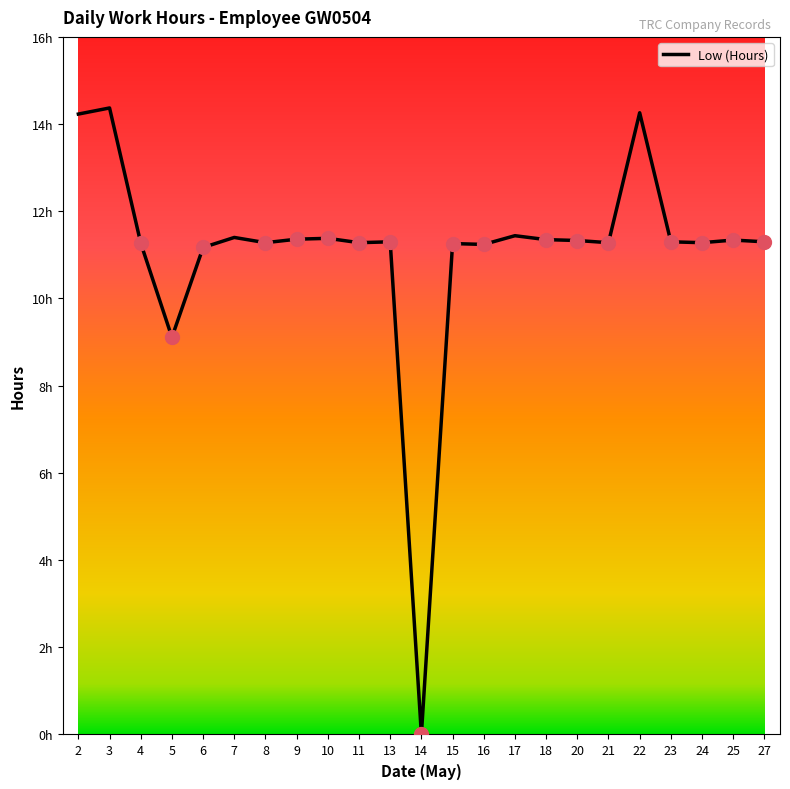

Does the chart have visible grid lines?

No